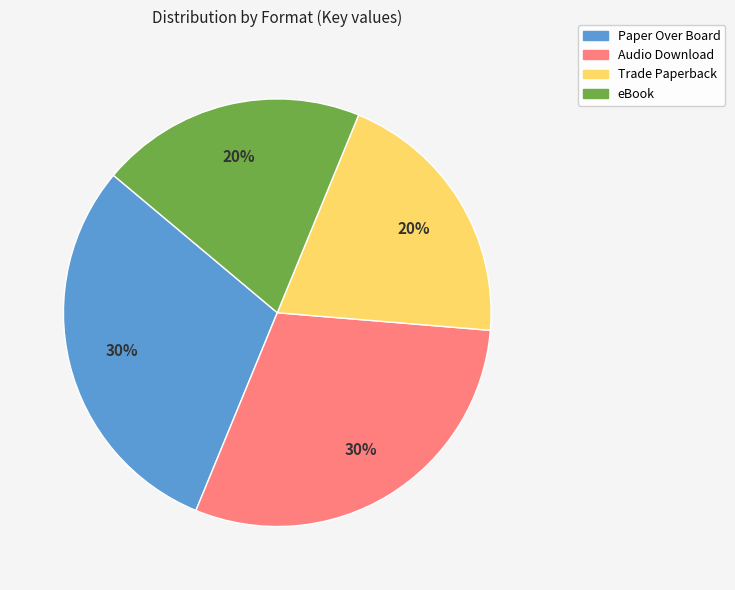

To the nearest percent, what portion does Audio Download represent?

30%